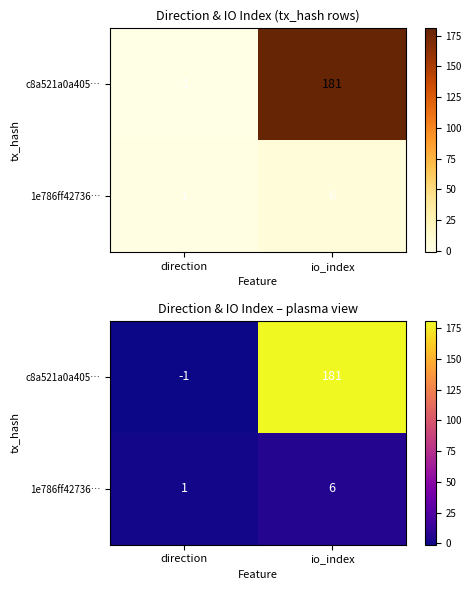

Is it true that c8a521a0a405… equals 76 at io_index?

False